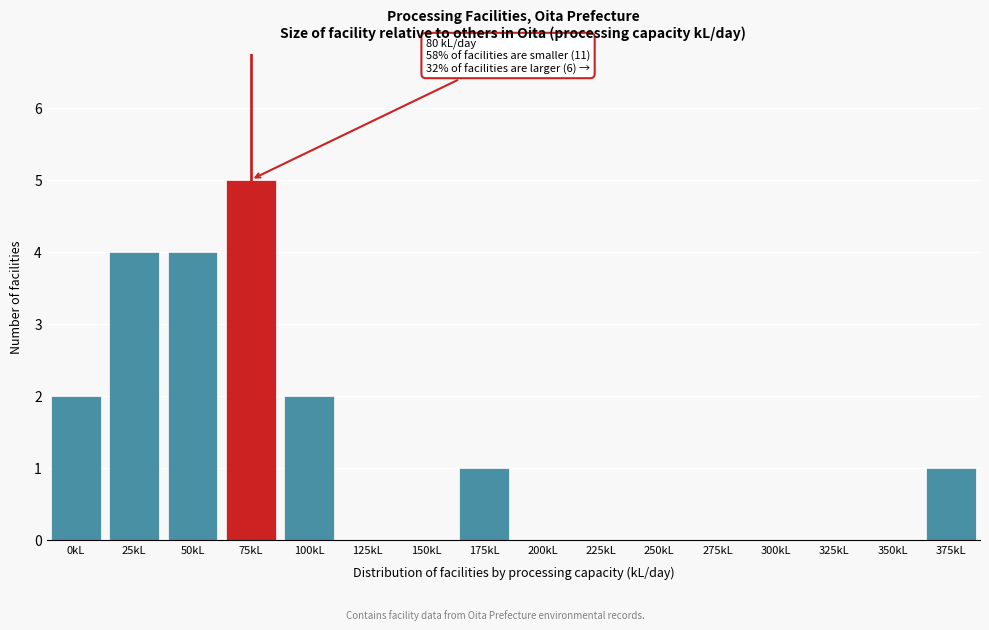

Reading left to right, transcribe all the data shown in this chart.

0kL=2	25kL=4	50kL=4	75kL=5	100kL=2	125kL=0	150kL=0	175kL=1	200kL=0	225kL=0	250kL=0	275kL=0	300kL=0	325kL=0	350kL=0	375kL=1